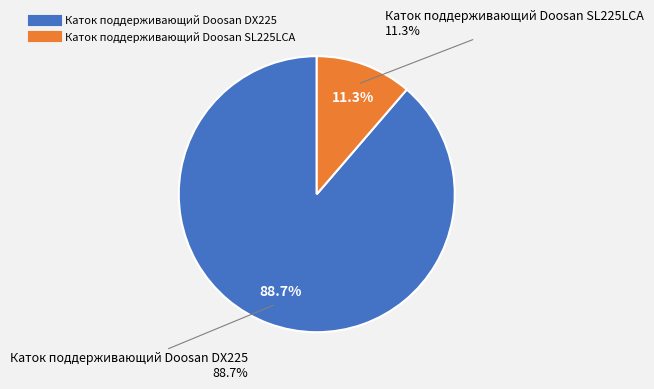

To the nearest percent, what is the combined percentage of Каток поддерживающий Doosan SL225LCA and Каток поддерживающий Doosan DX225?

100%